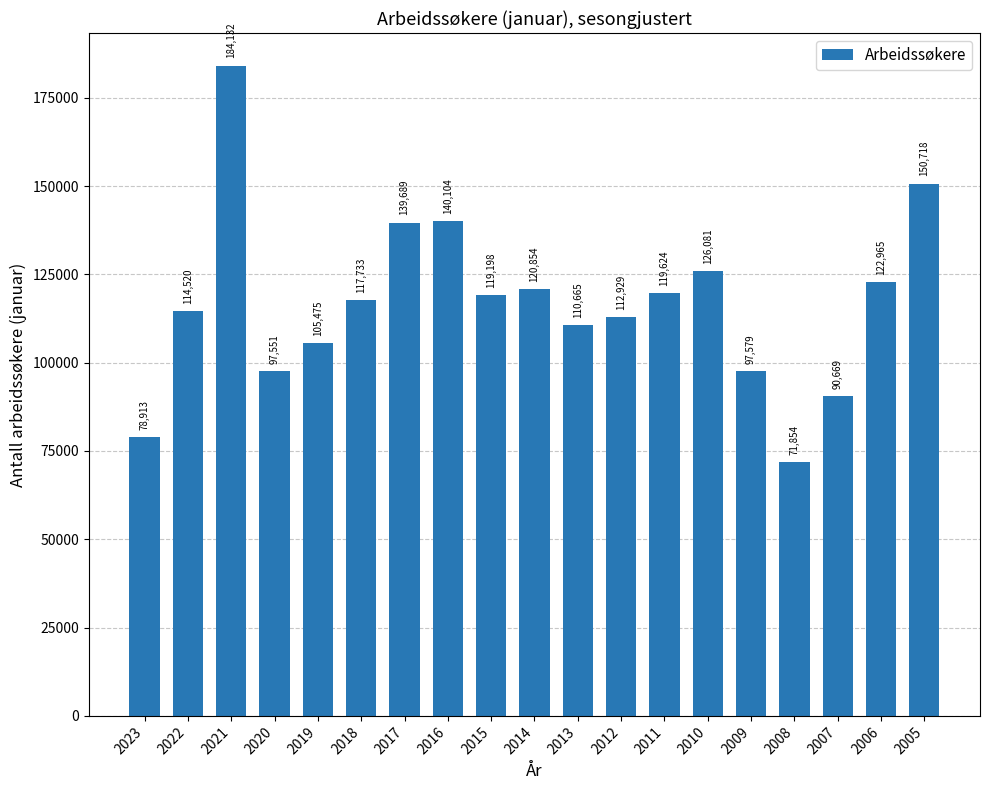

Rank the categories by value from lowest to highest.

2008, 2023, 2007, 2020, 2009, 2019, 2013, 2012, 2022, 2018, 2015, 2011, 2014, 2006, 2010, 2017, 2016, 2005, 2021